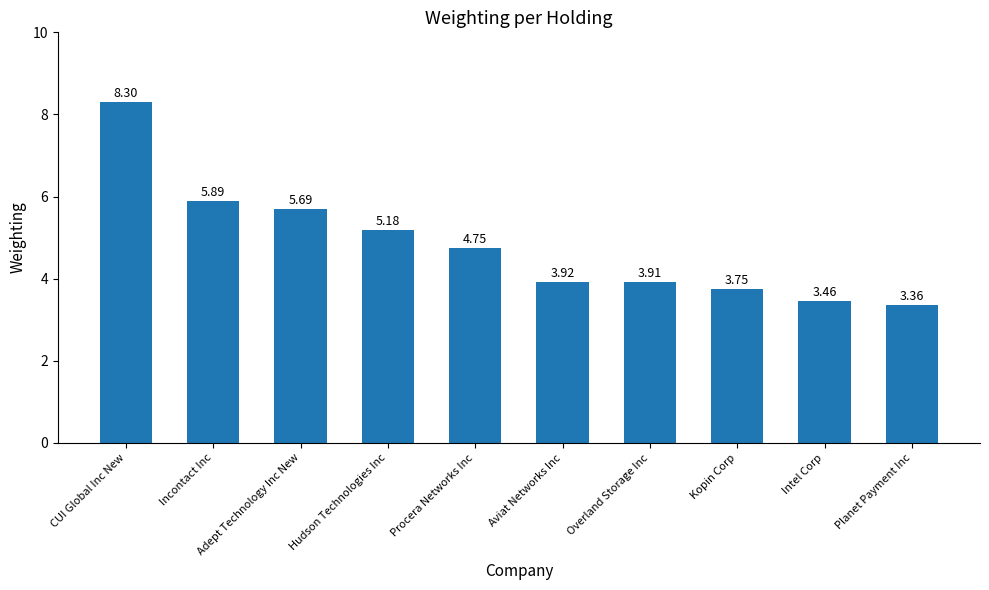

What is the greatest value displayed?

8.3